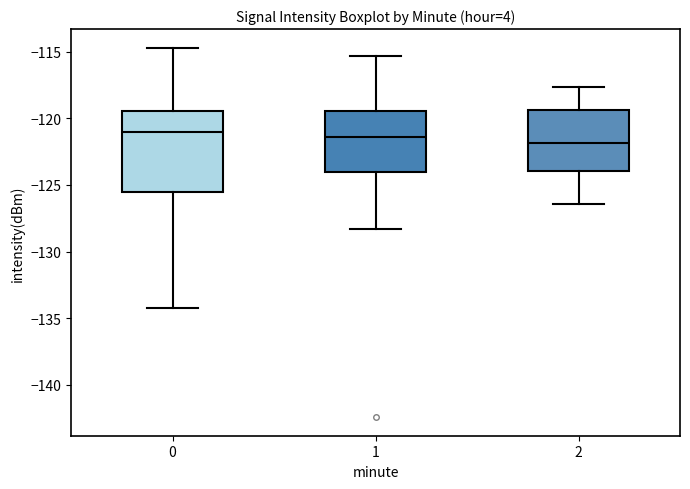

Reading left to right, transcribe this box plot: for each box, give where its median line is, the range the box spans, and where its two whiskers end, as read against the y-axis. The values are not printed on the chart, so give them approximately, as read against the axis.

0: median -121.0, box -125.5 to -119.5, whiskers -134.5 to -114.5
1: median -121.5, box -124.0 to -119.5, whiskers -128.5 to -115.5
2: median -122.0, box -124.0 to -119.5, whiskers -126.5 to -117.5